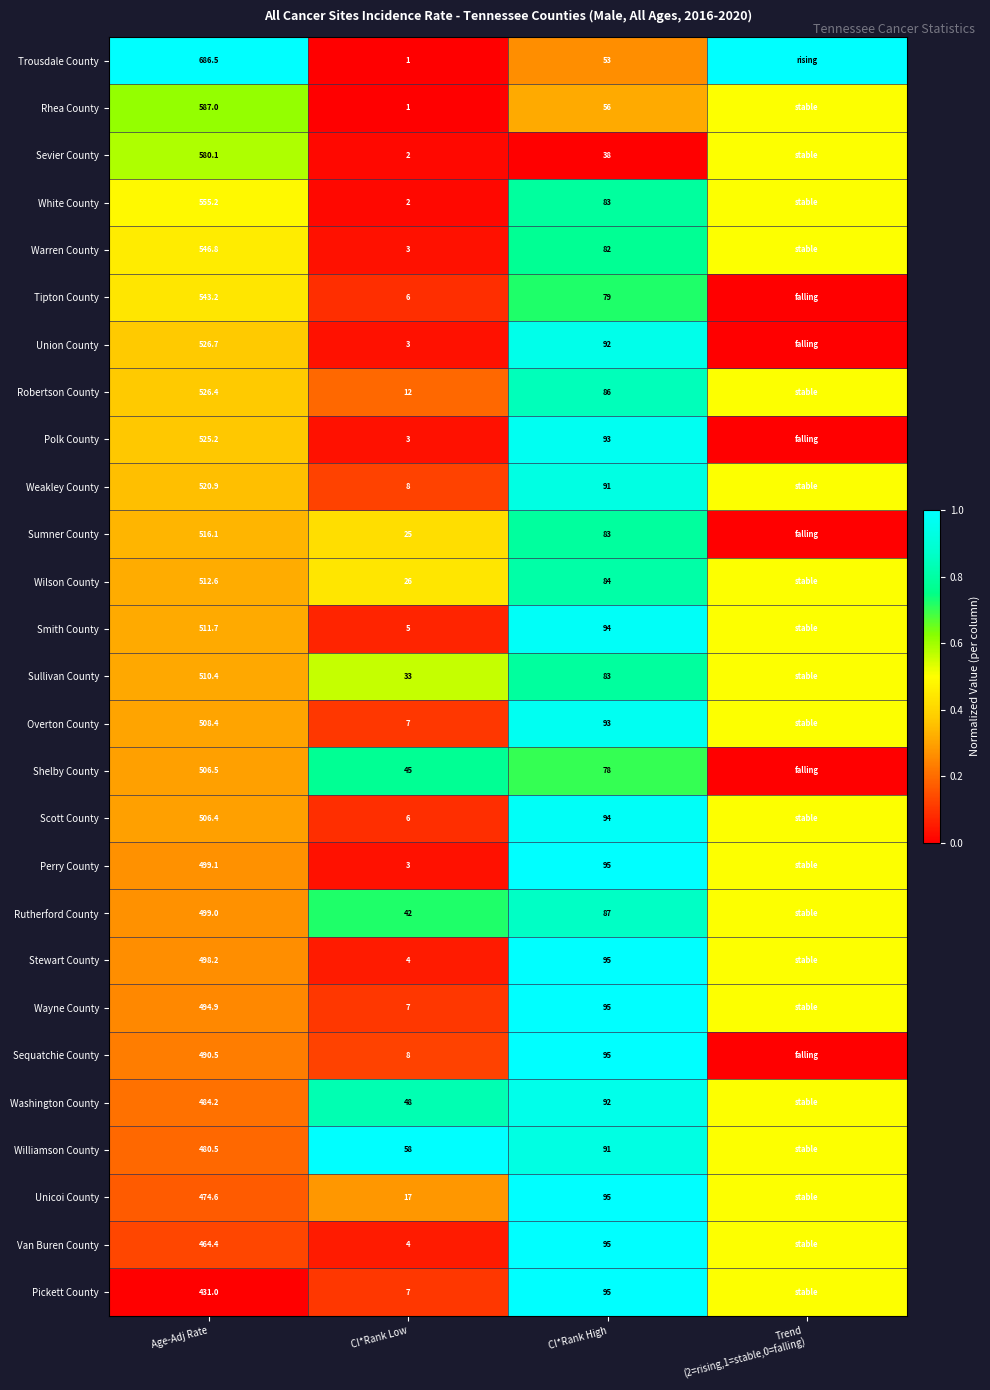

What is the spread (max minus min) of values at Age-Adj Rate?

255.5